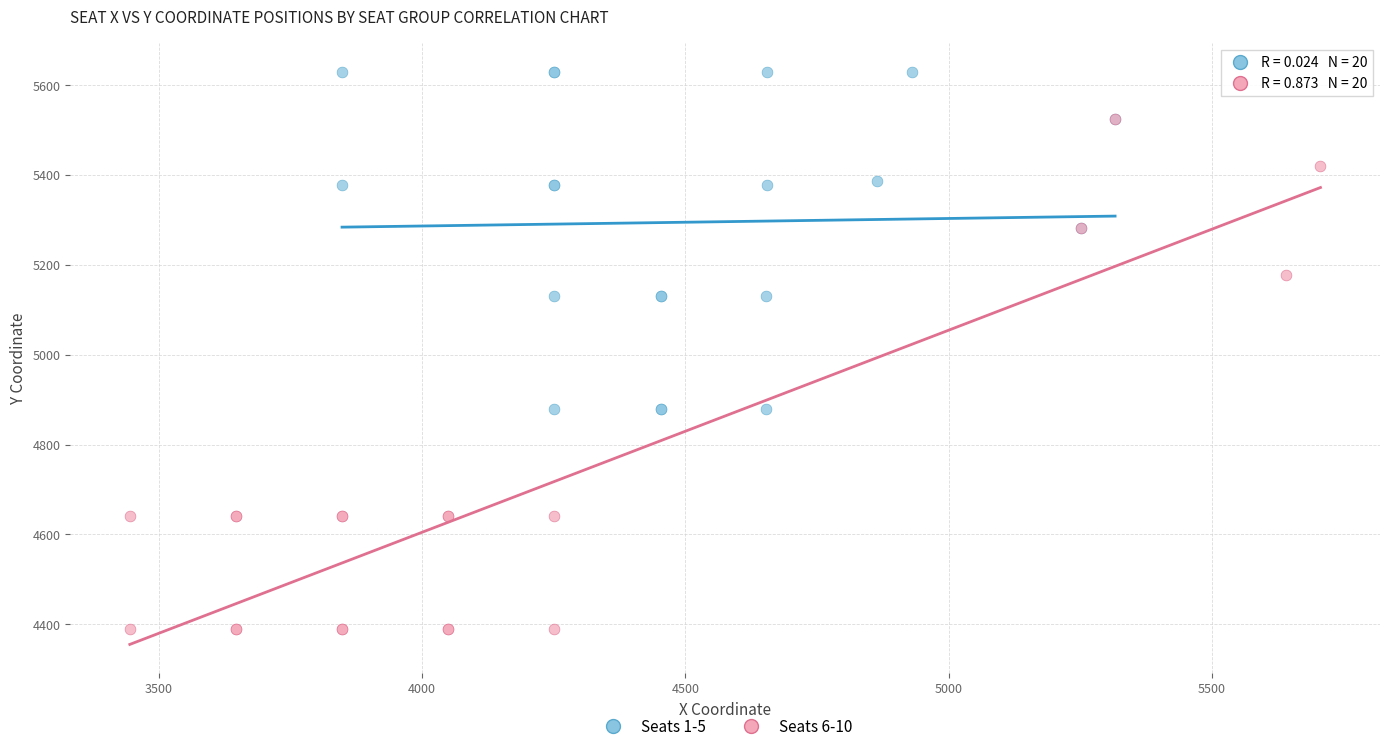

Which series has the largest Y range (max minus min)?

Seats 6-10